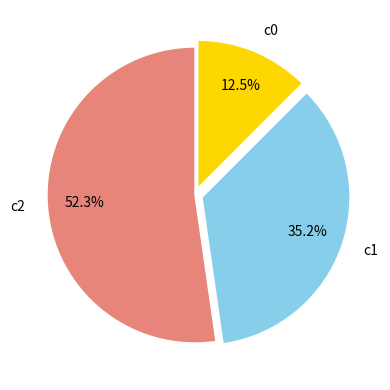

What is the largest slice in the pie chart?

c2